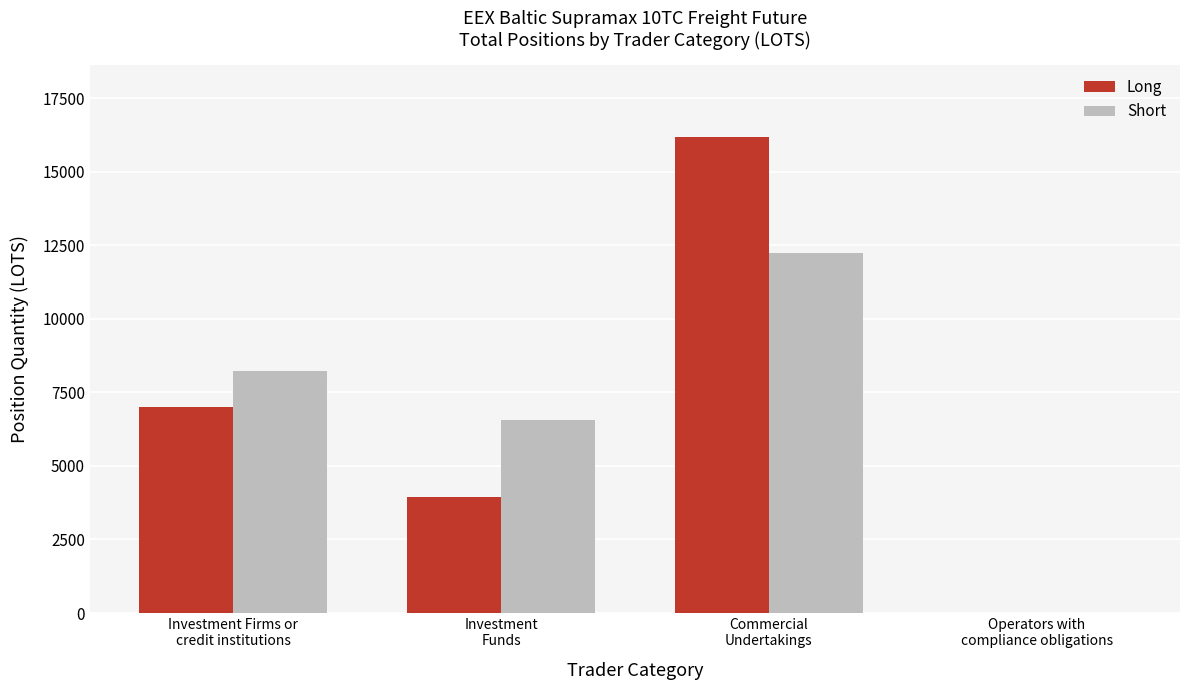

What is the greatest value displayed?

16194.9